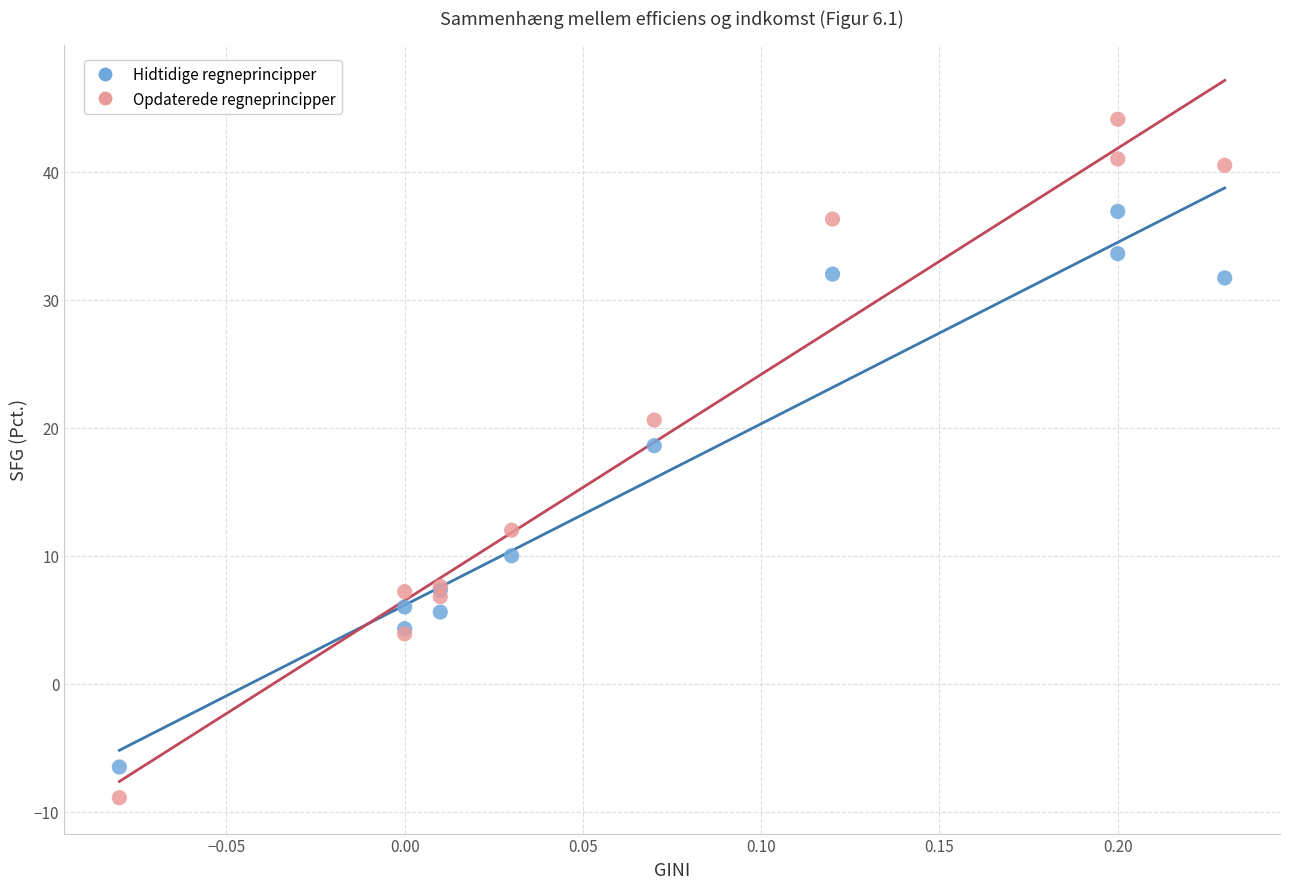

Which series has the widest spread of Y values?

Opdaterede regneprincipper